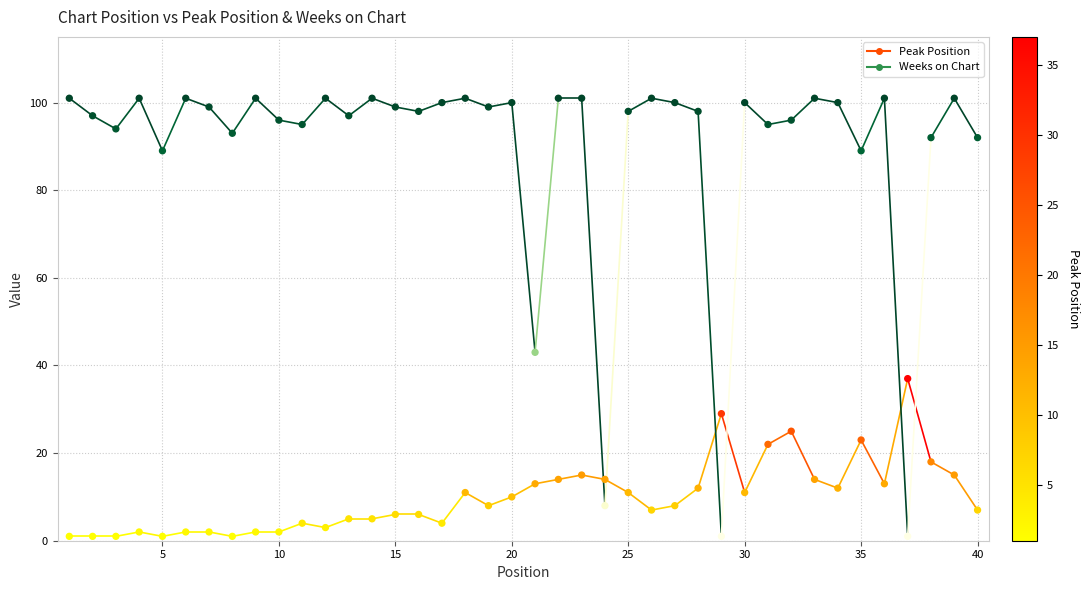

Which series has the widest spread of Y values?

Weeks on Chart